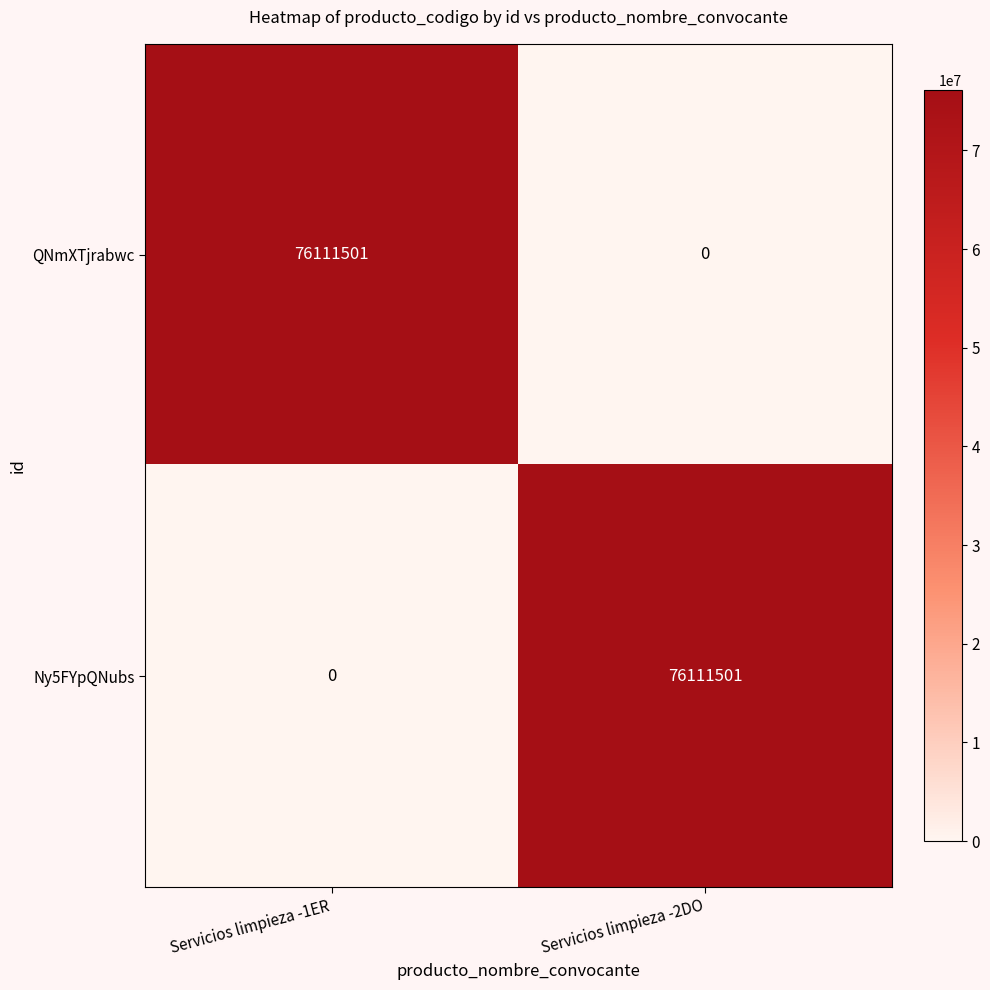

What is the sum of all Ny5FYpQNubs values?

76111501